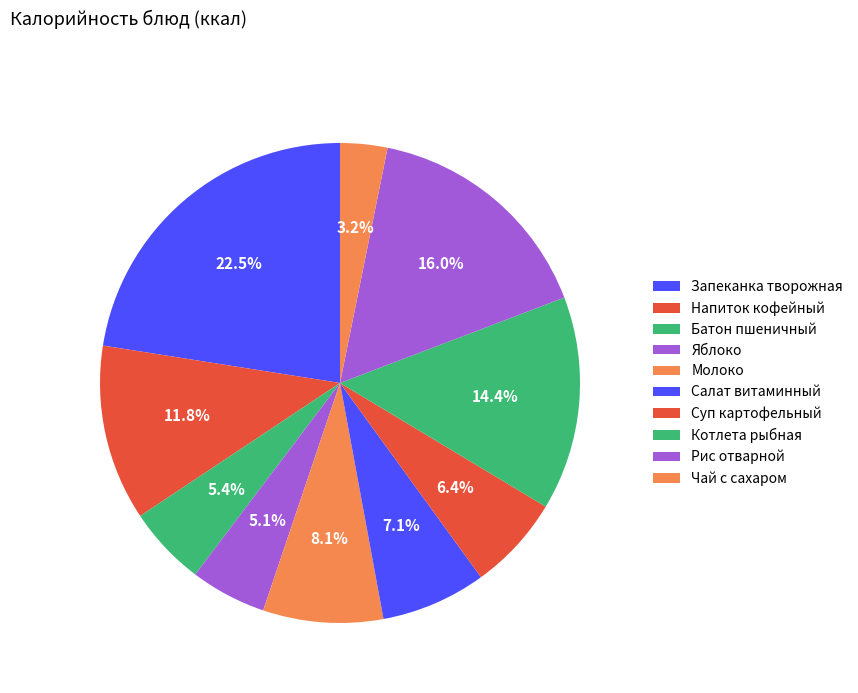

Between Напиток кофейный and Суп картофельный, which is larger?

Напиток кофейный